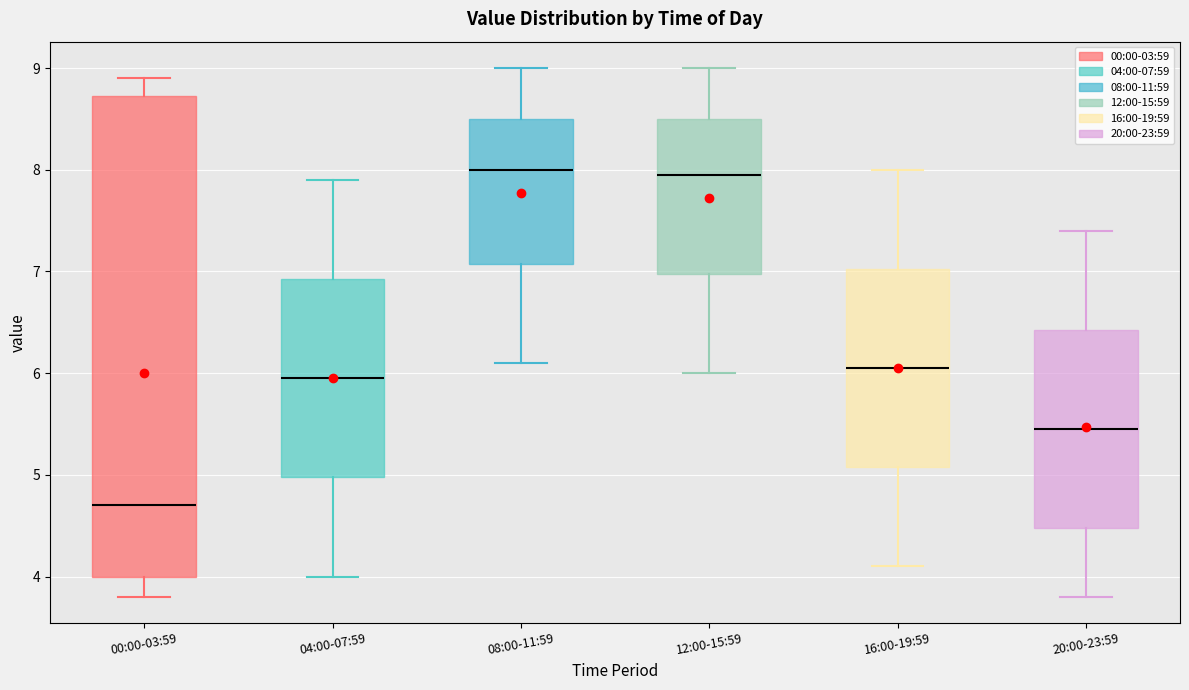

Comparing the boxes themselves (not the whiskers), which one is the tallest?

00:00-03:59